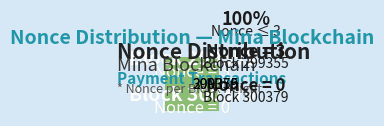

Count the number of slices in the pie.

2